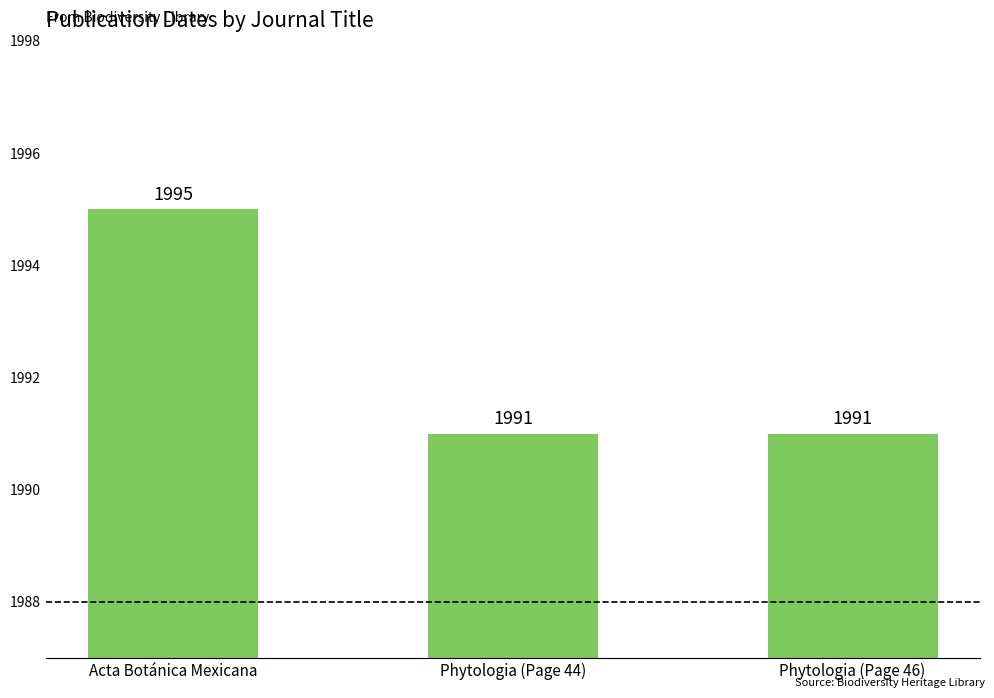

The chart shows a value of 670 at Phytologia (Page 44). True or false?

False